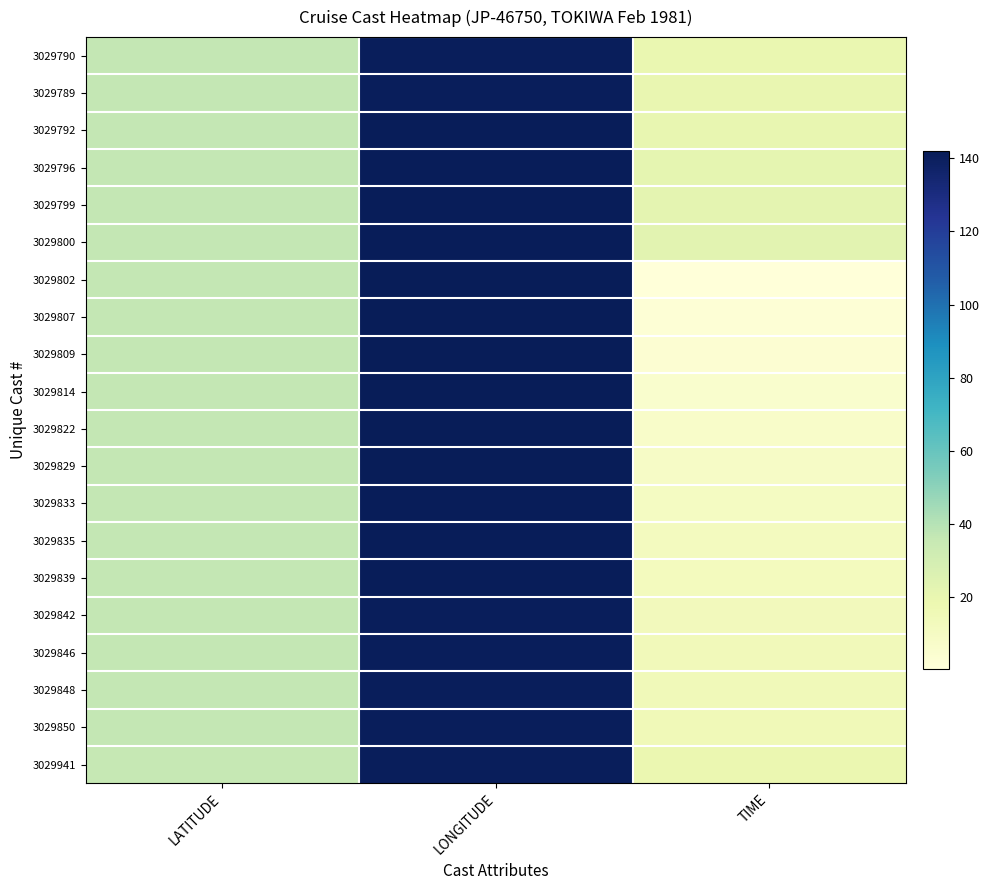

At how many categories does at least one series exceed 22?

3